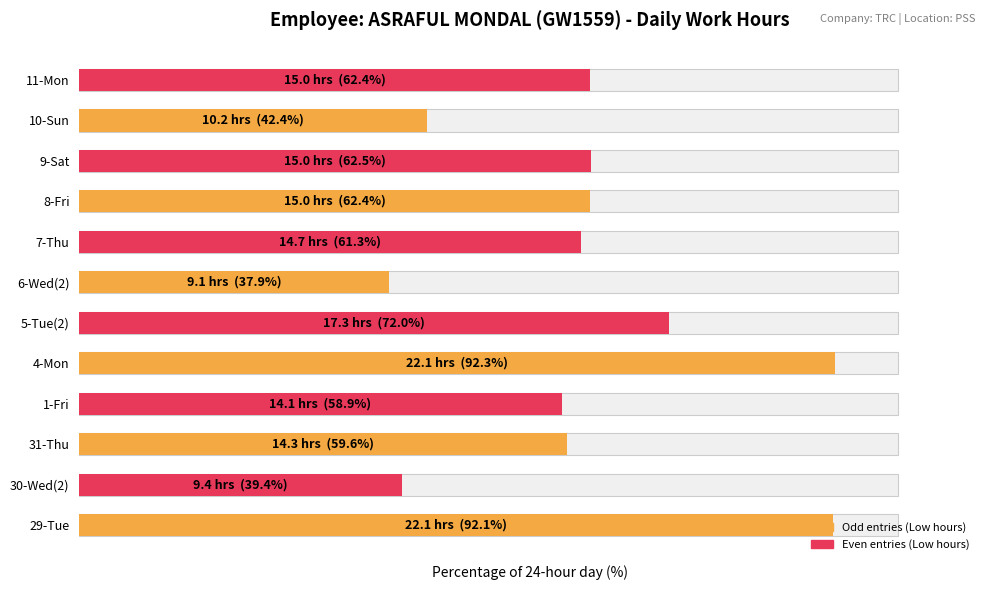

What is the approximate value at 7-Thu?

61.3